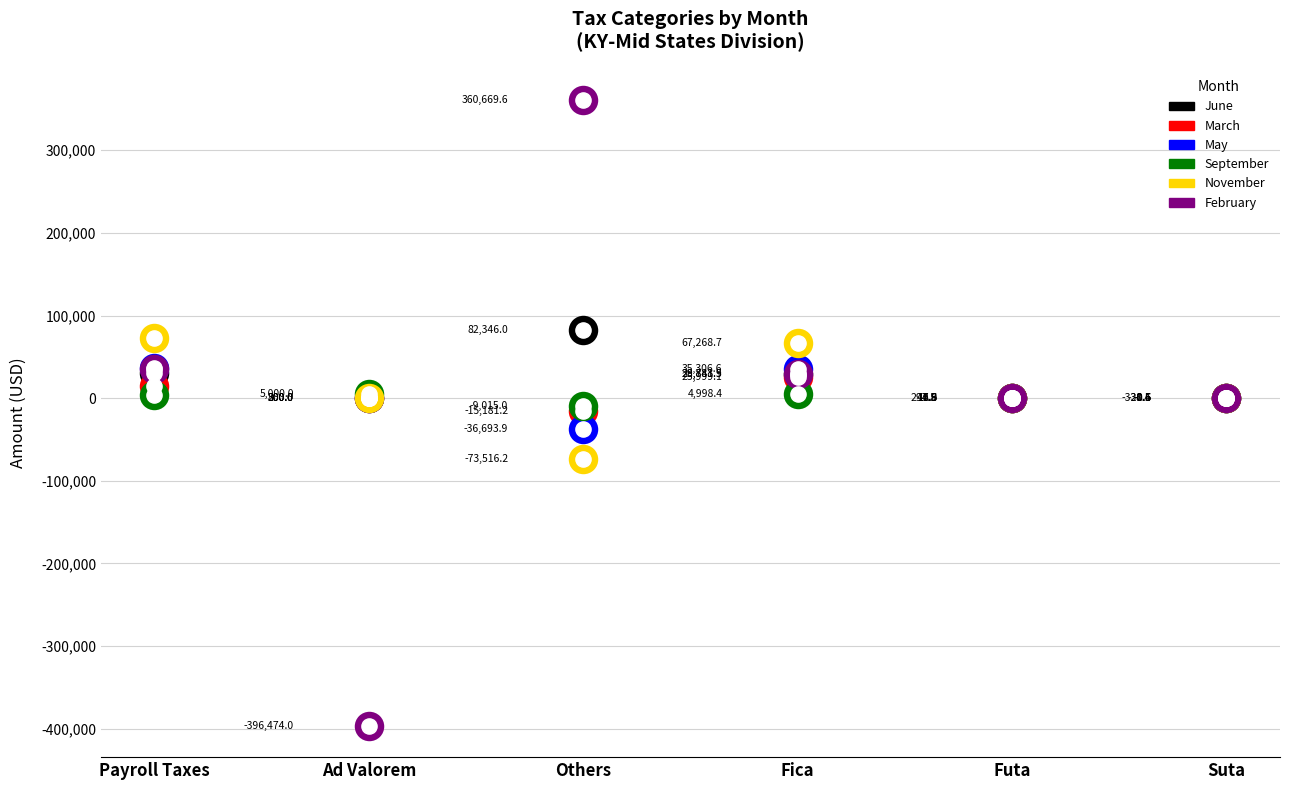

Which series contains the lowest Y value?

February